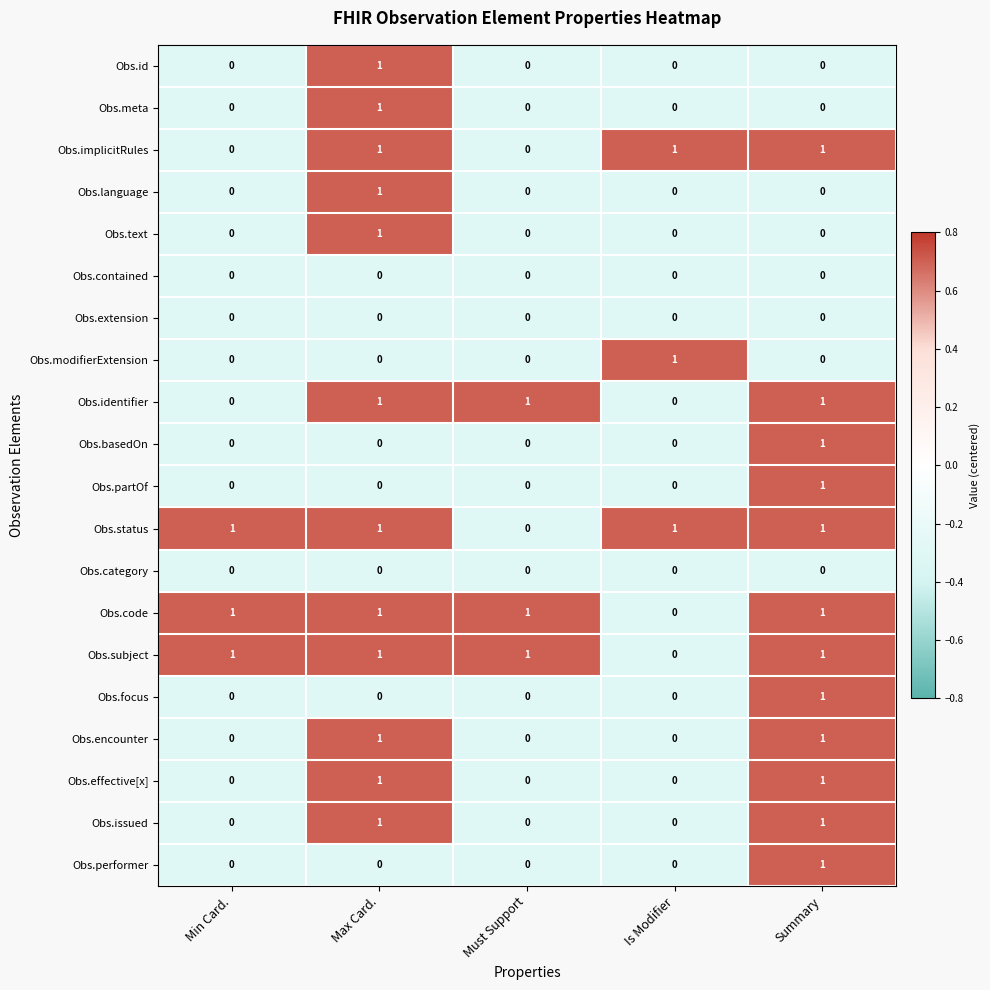

True or false: Obs.issued has a value of 2 at Summary.

False